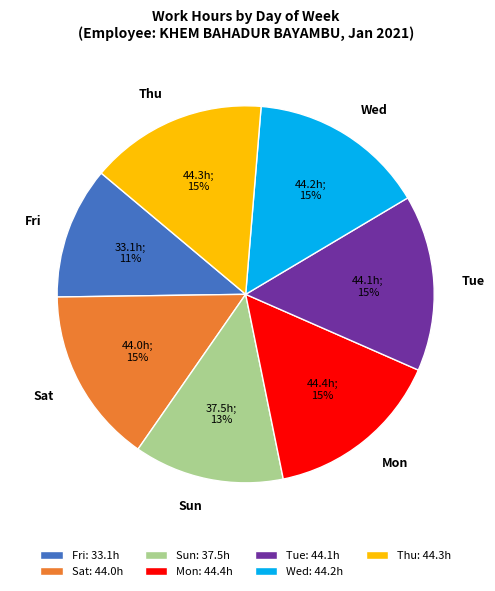

Does any single category account for the majority?

No